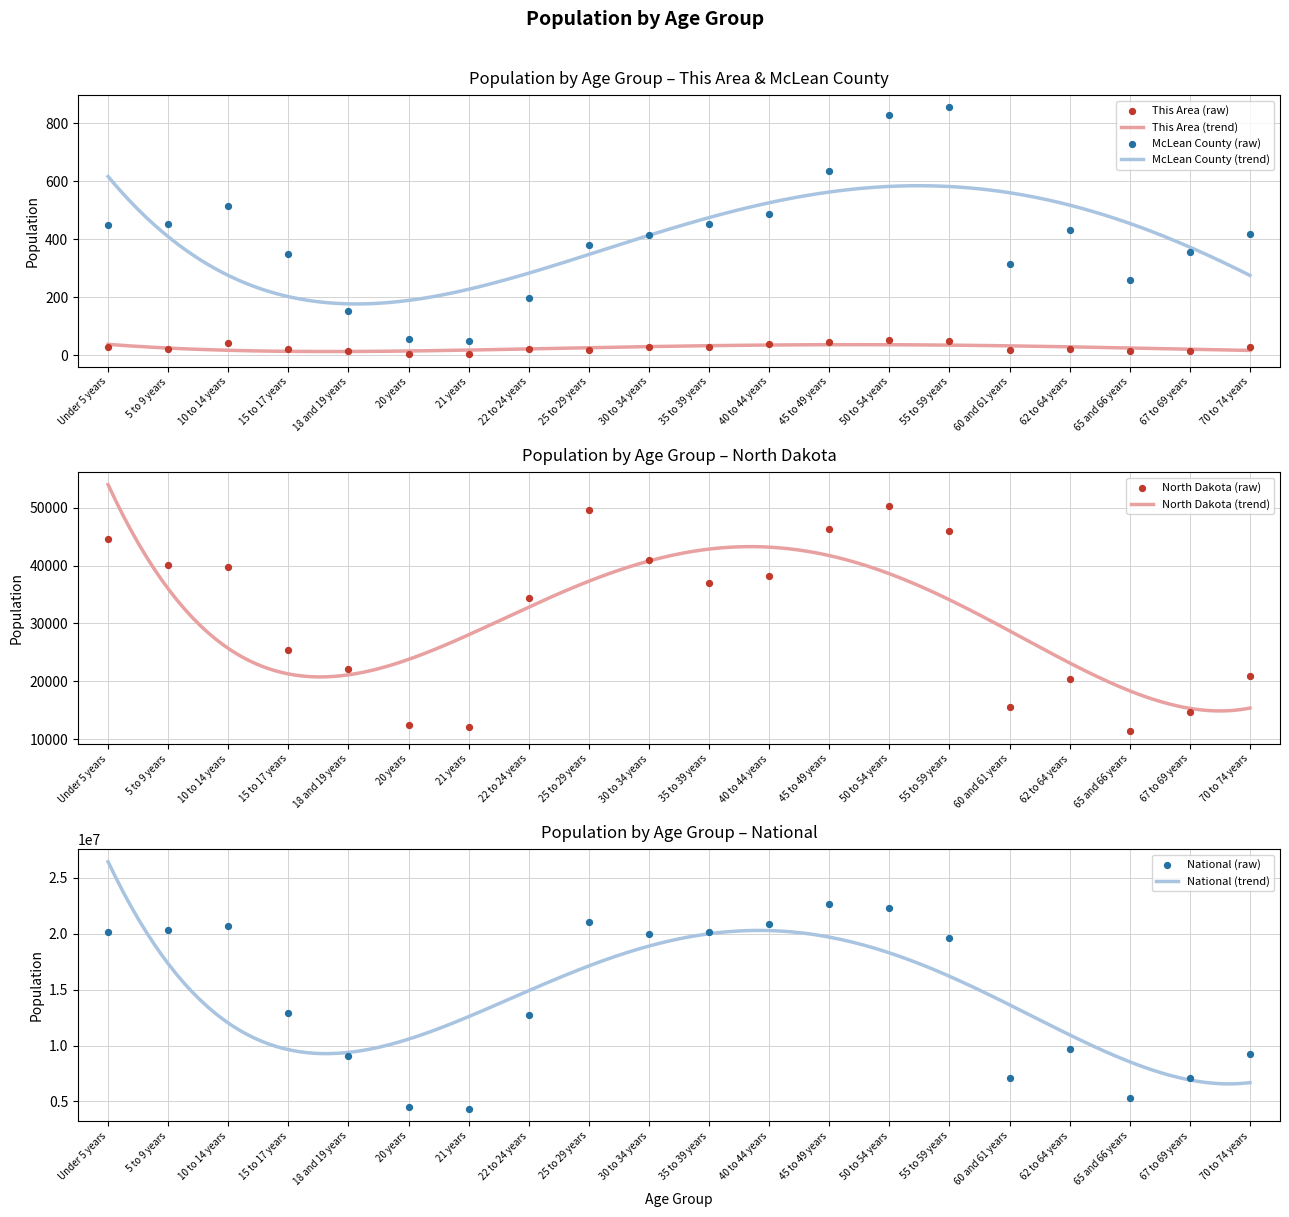

Which series has the largest Y range (max minus min)?

National